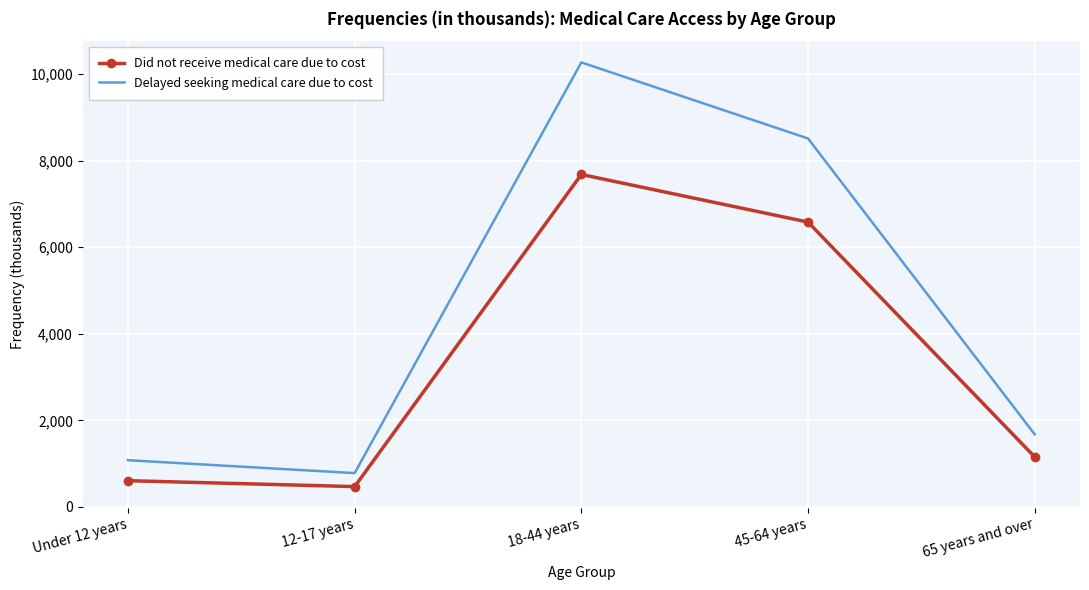

What is the spread (max minus min) of values at 65 years and over?

522